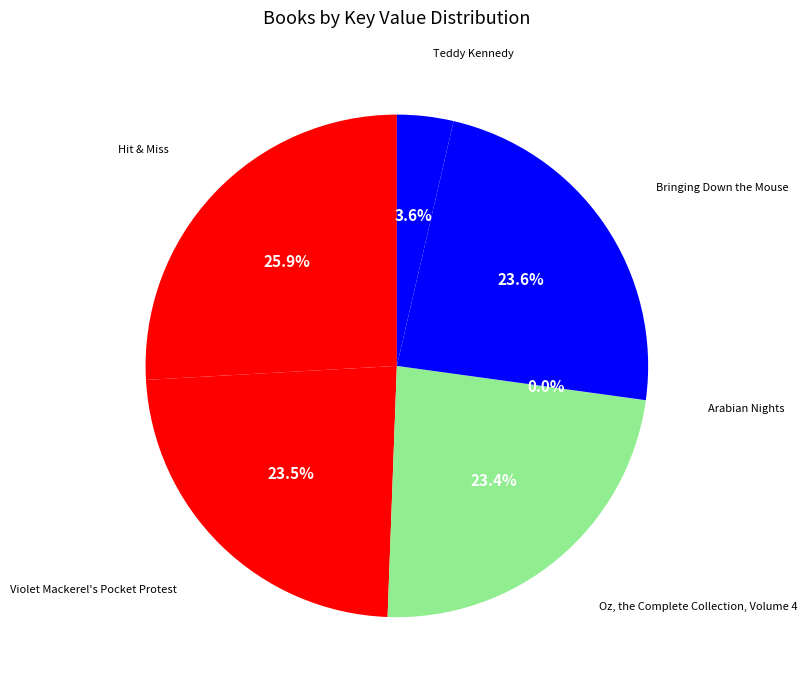

Count the number of slices in the pie.

6